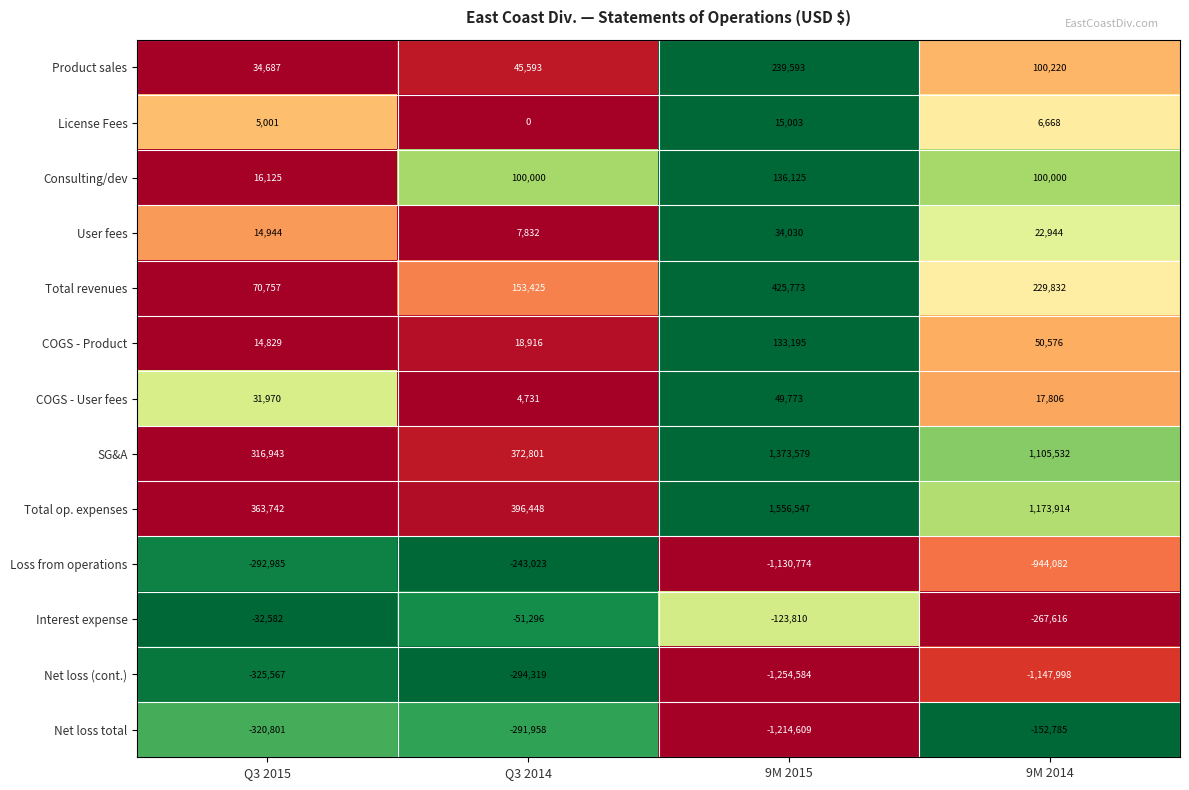

Is it true that Total op. expenses equals 173199 at Q3 2014?

False